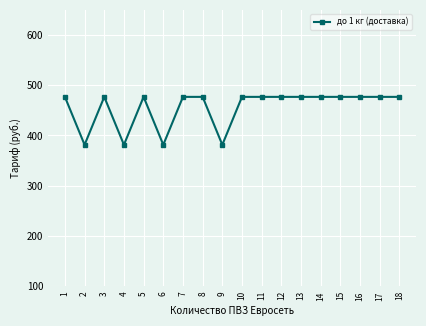

Is it true that the value at 10 is 476.9?

True